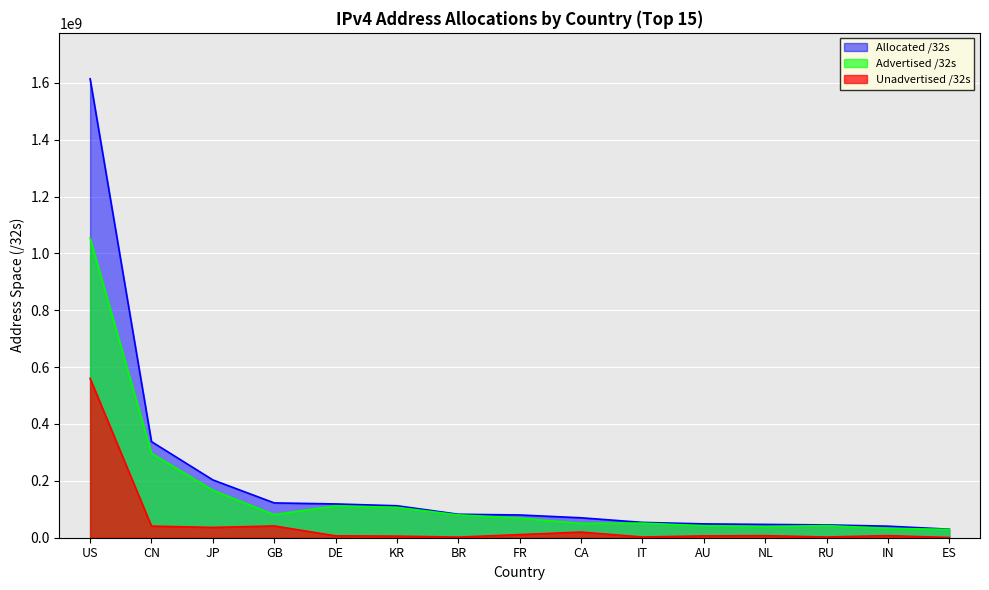

What is the label of the 4th point from the left?

GB